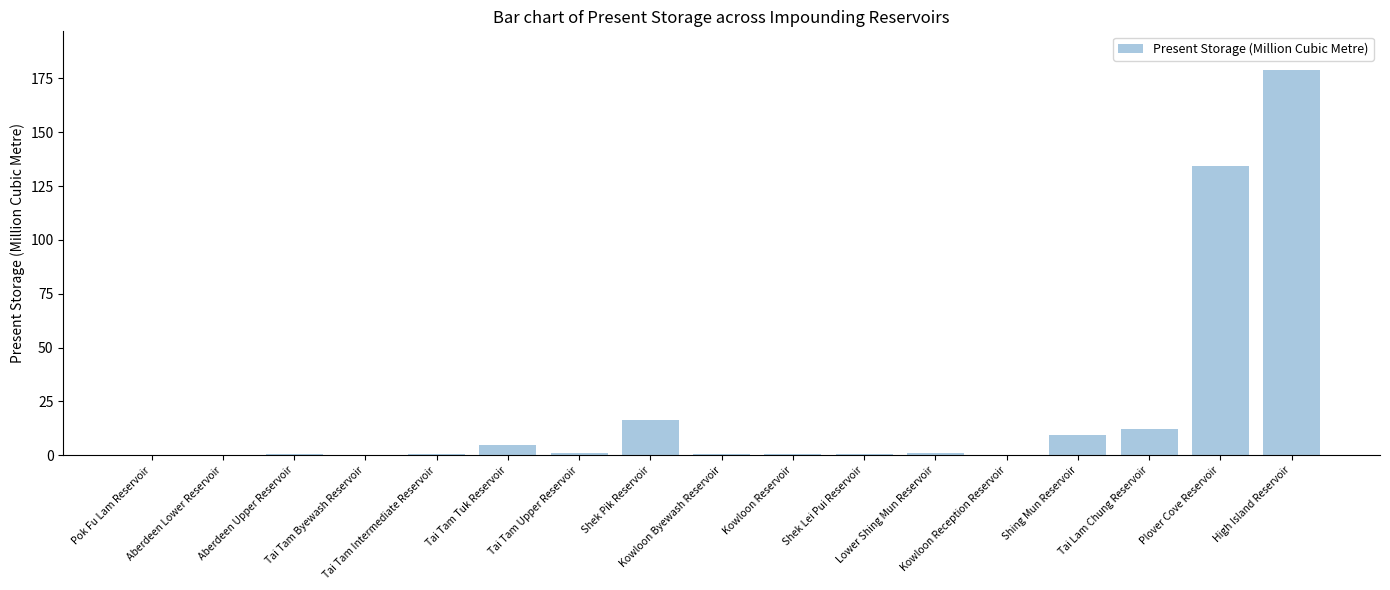

What is the greatest value displayed?

179.0